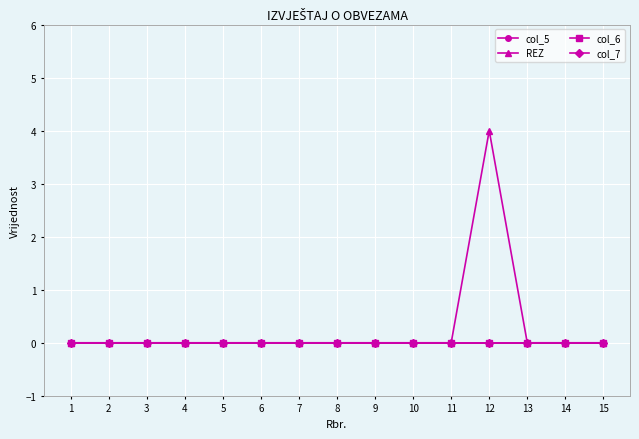

True or false: col_5 and col_7 intersect in this chart.

False